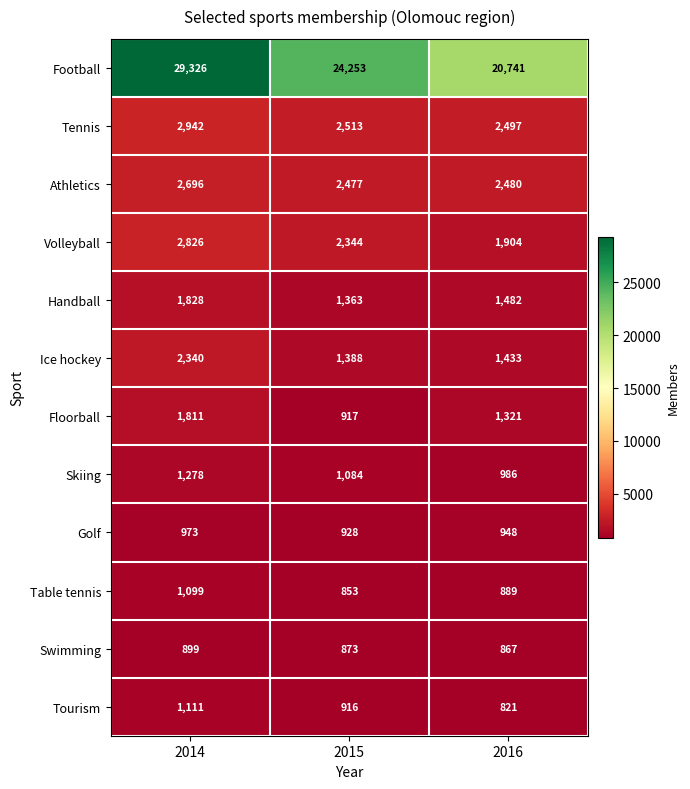

True or false: Table tennis has a value of 1099 at 2014.

True